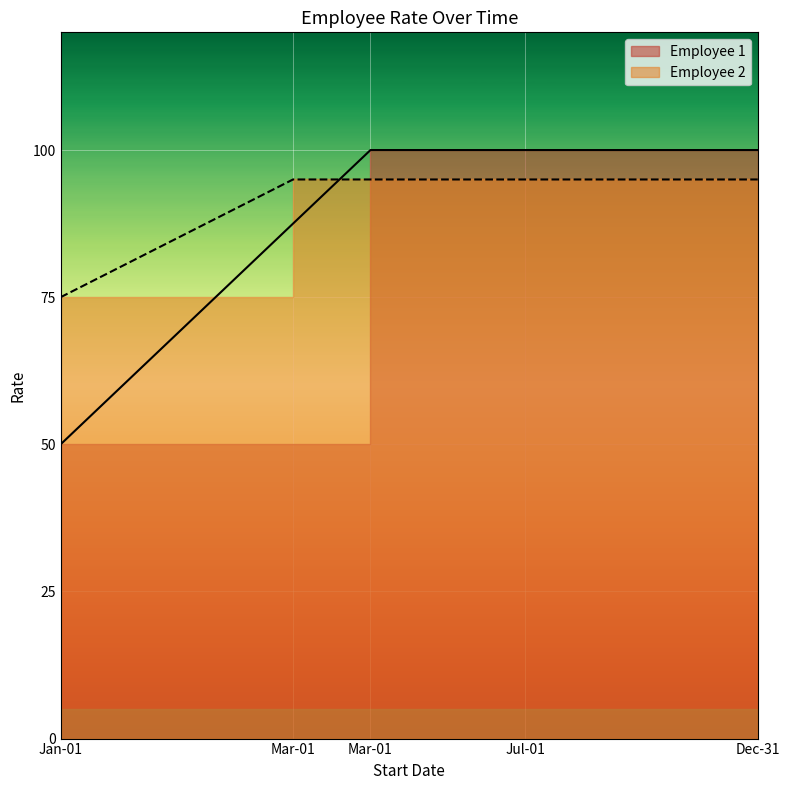

Between 2022-03-01 and 2022-01-01, which is larger?

2022-03-01